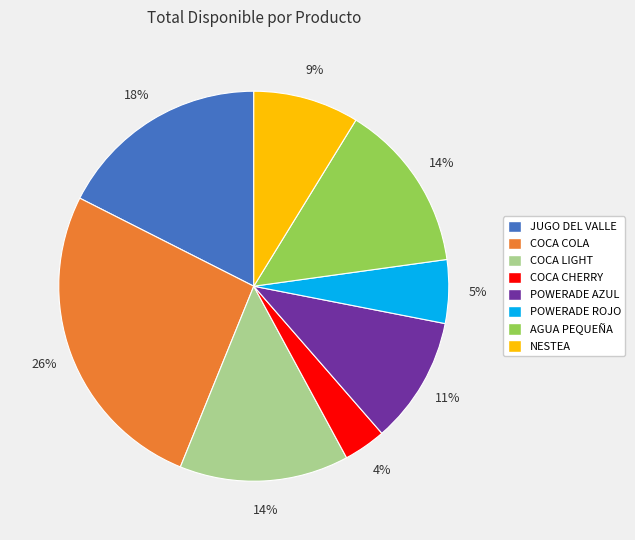

True or false: COCA LIGHT accounts for 14% of the total.

True